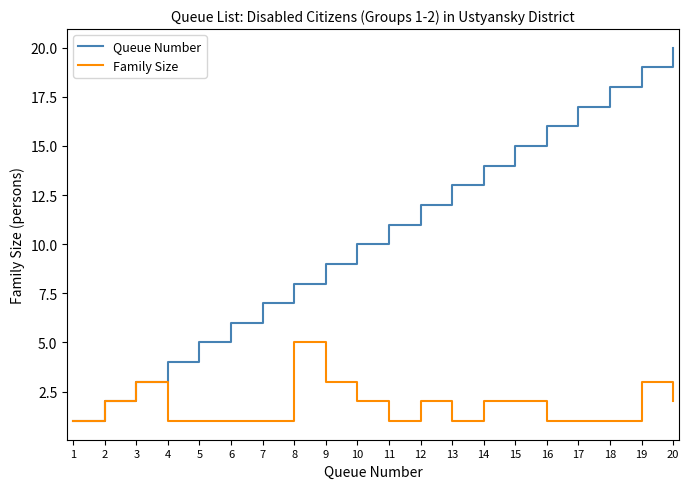

Is this an area chart (filled region under the line)?

No